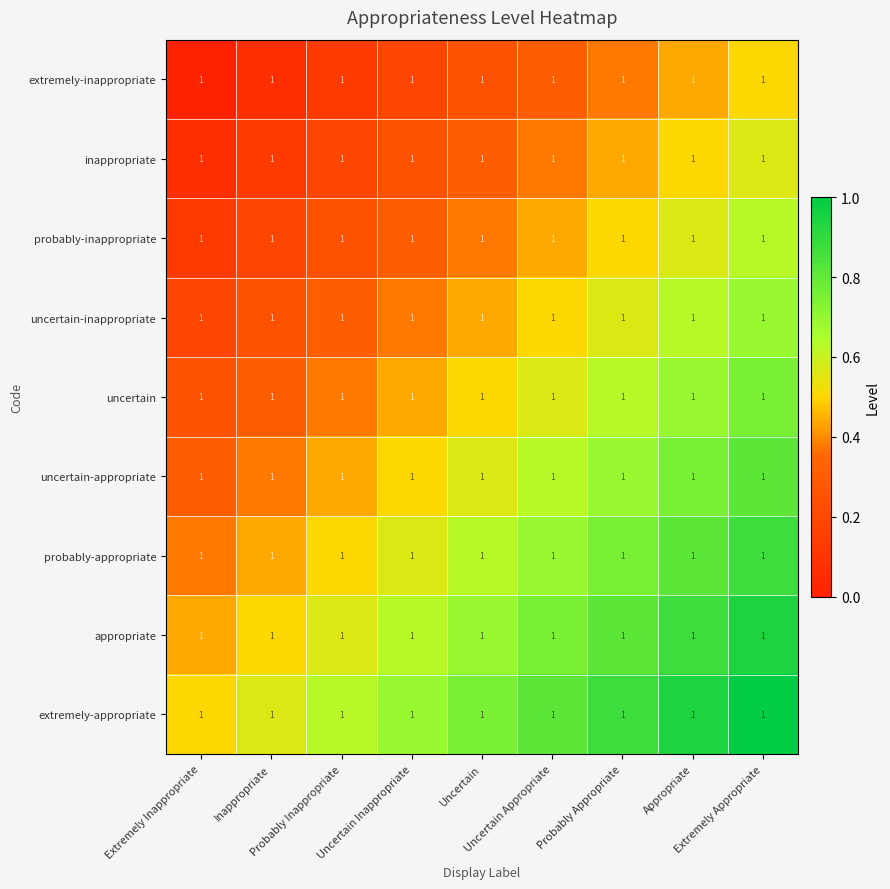

Which series has the largest range (max minus min)?

extremely-inappropriate